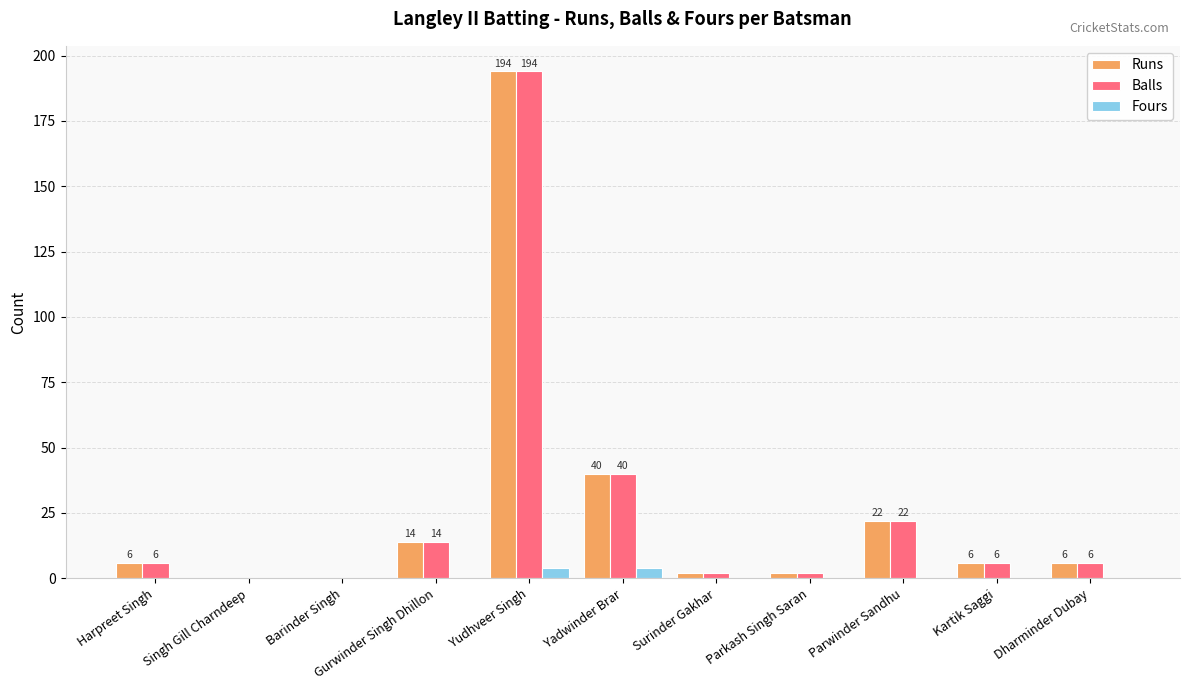

What is the sum of all Balls values?

292